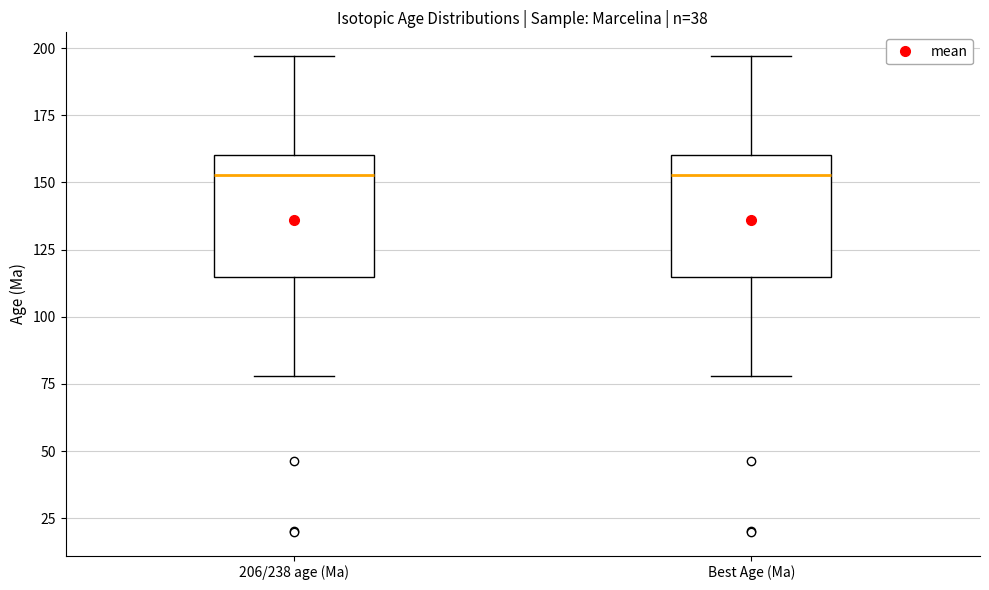

Reading left to right, read every box against the y-axis: the position of its median line, the range the box covers, and the ends of its whiskers. The values are not printed on the chart, so give them approximately, as read against the axis.

206/238 age (Ma): median 155, box 115 to 160, whiskers 80 to 195
Best Age (Ma): median 155, box 115 to 160, whiskers 80 to 195